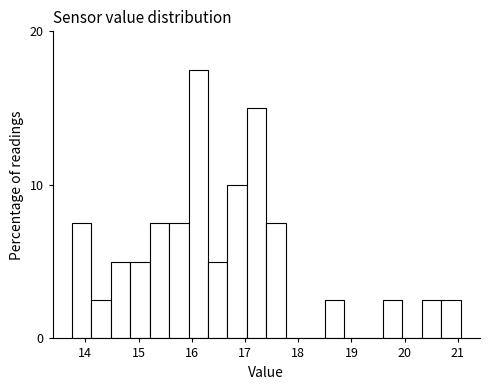

Read against the x-axis, roughly where is the centre of the tallest bar?

16.1